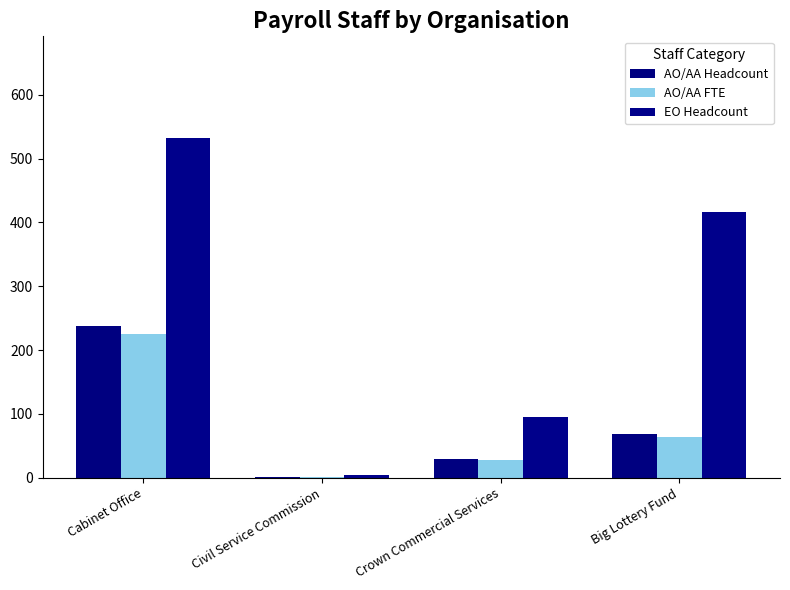

How many series are shown in this chart?

3